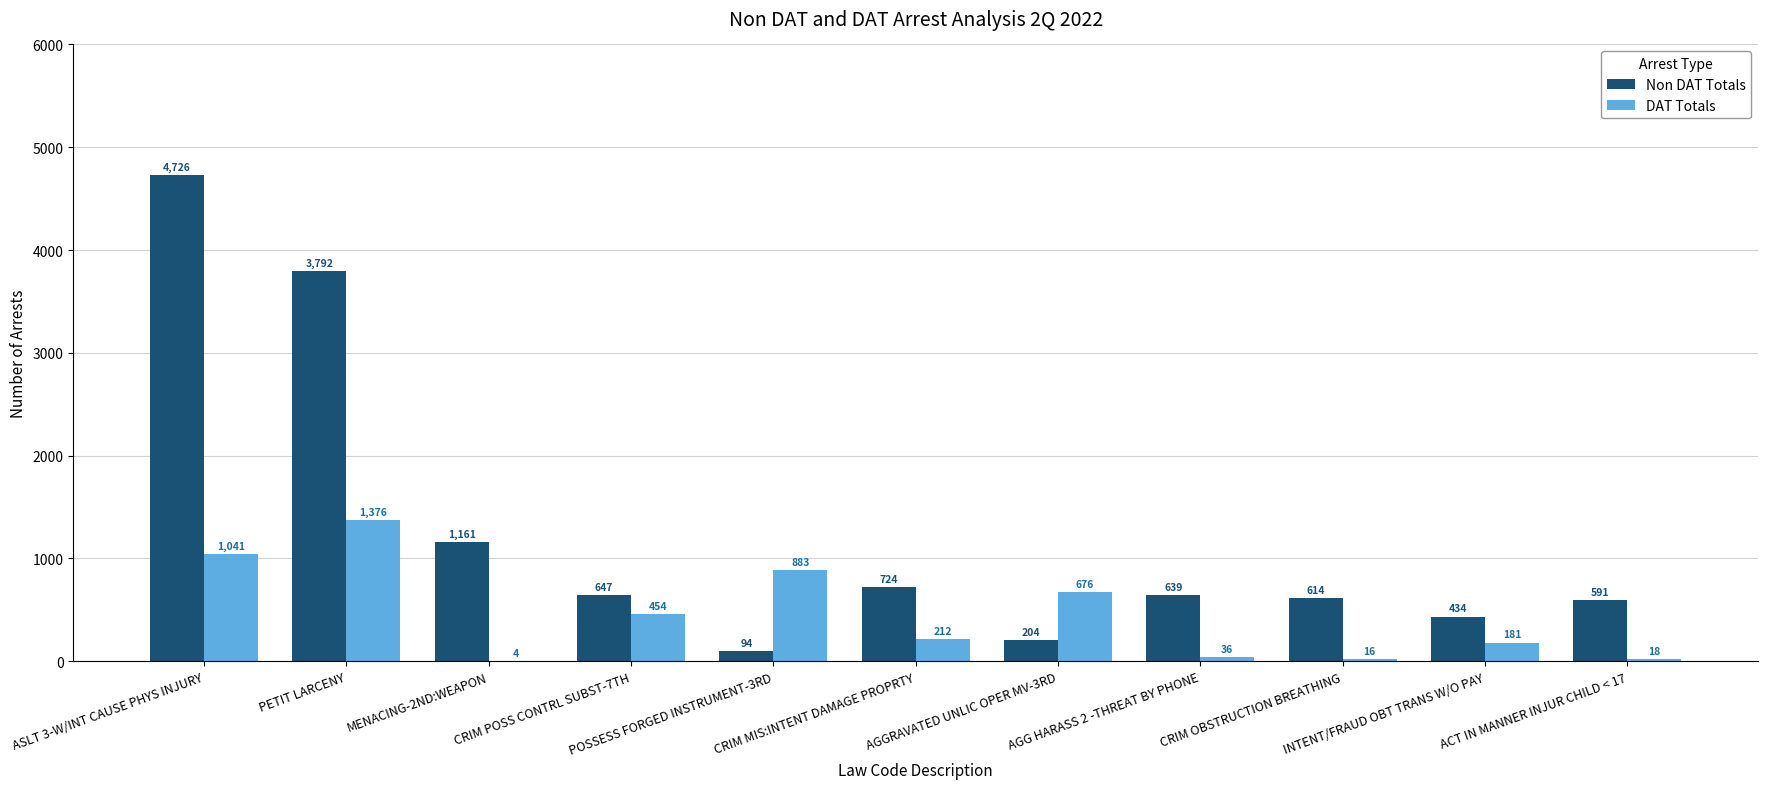

Which series has the largest total across all categories?

Non DAT Totals